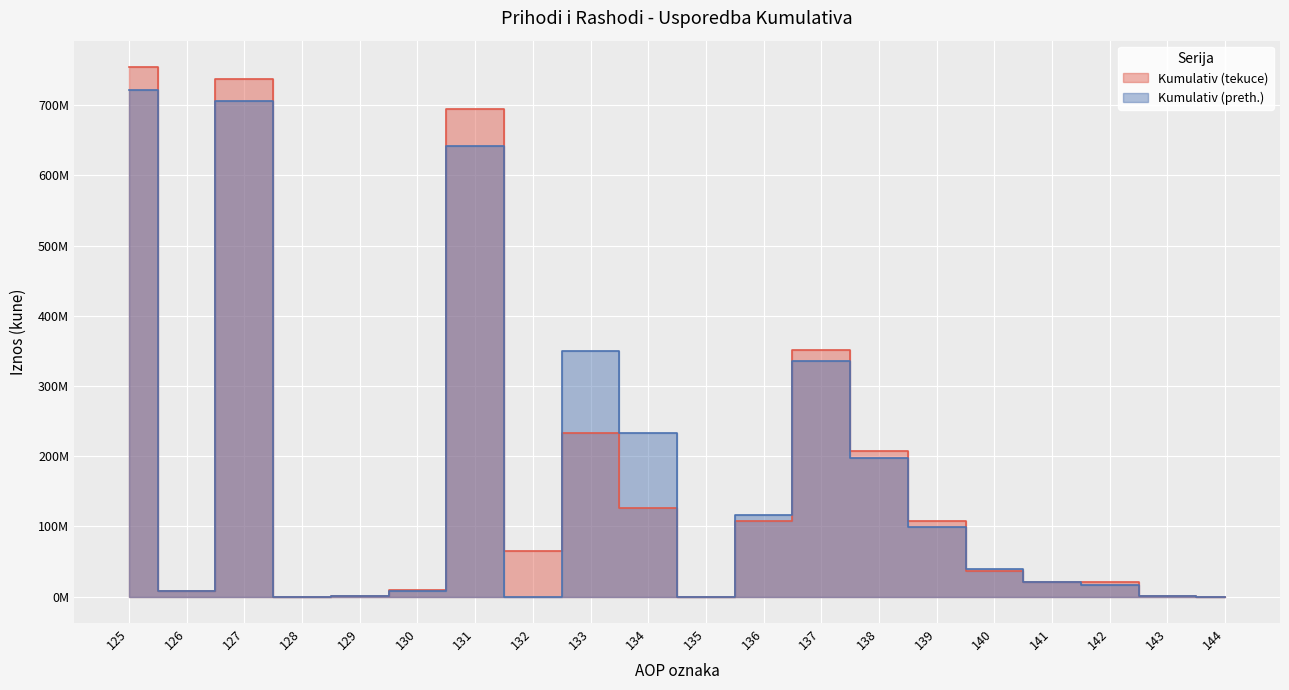

How many data points in Kumulativ (preth.) are above 39509514?

9